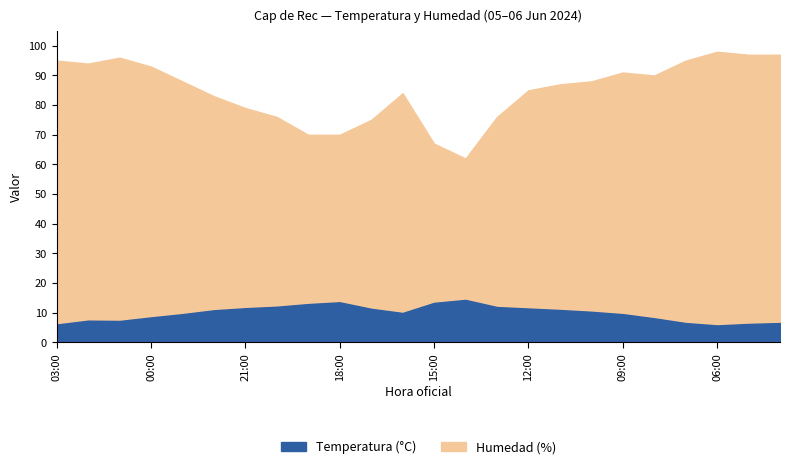

What is the difference between the second highest and second lowest values in the Temperatura (°C) series?

7.5